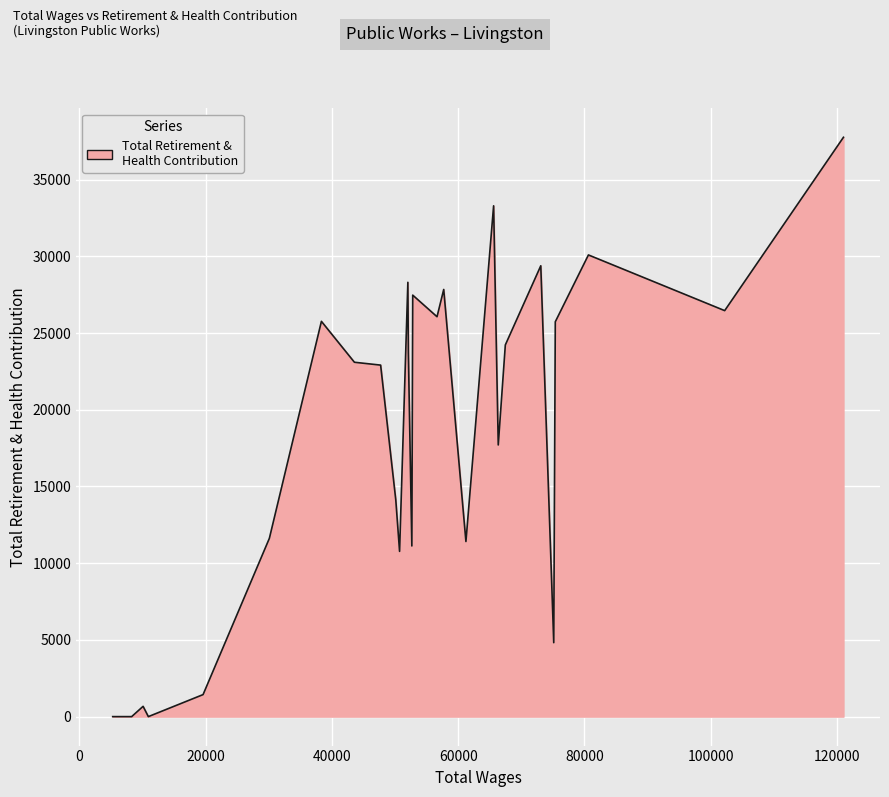

Does the chart have visible grid lines?

Yes